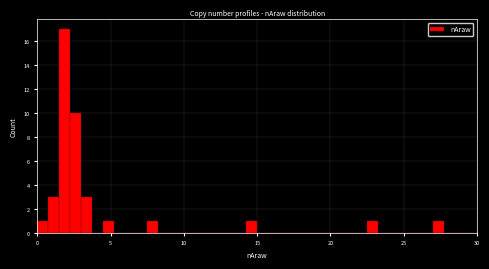

Read against the x-axis, roughly where is the centre of the tallest bar?

2.0